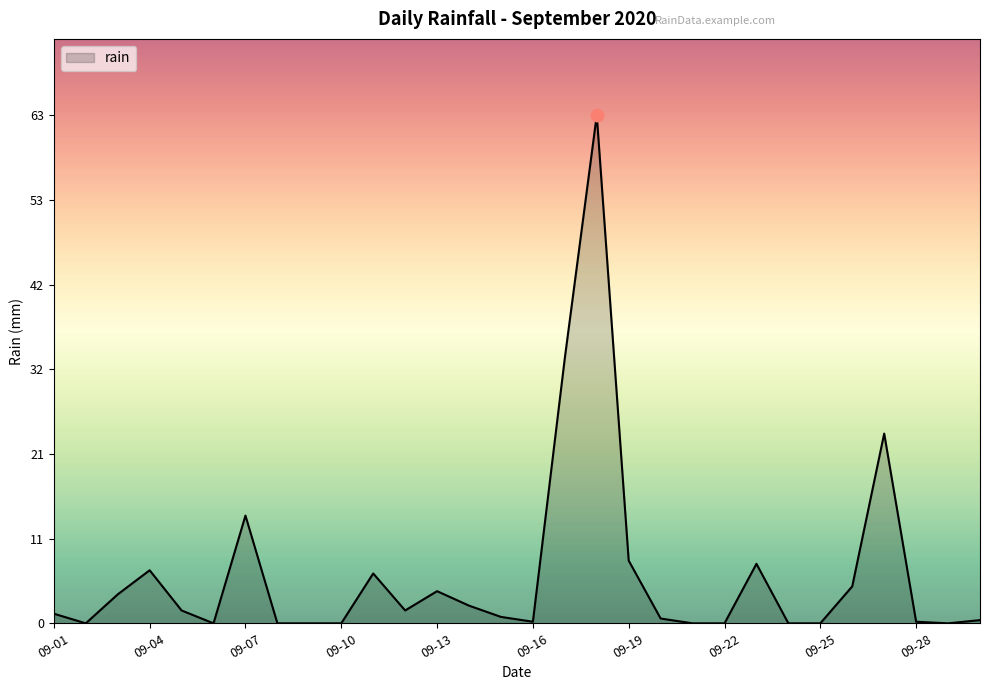

What is the maximum value shown in the chart?

63.2